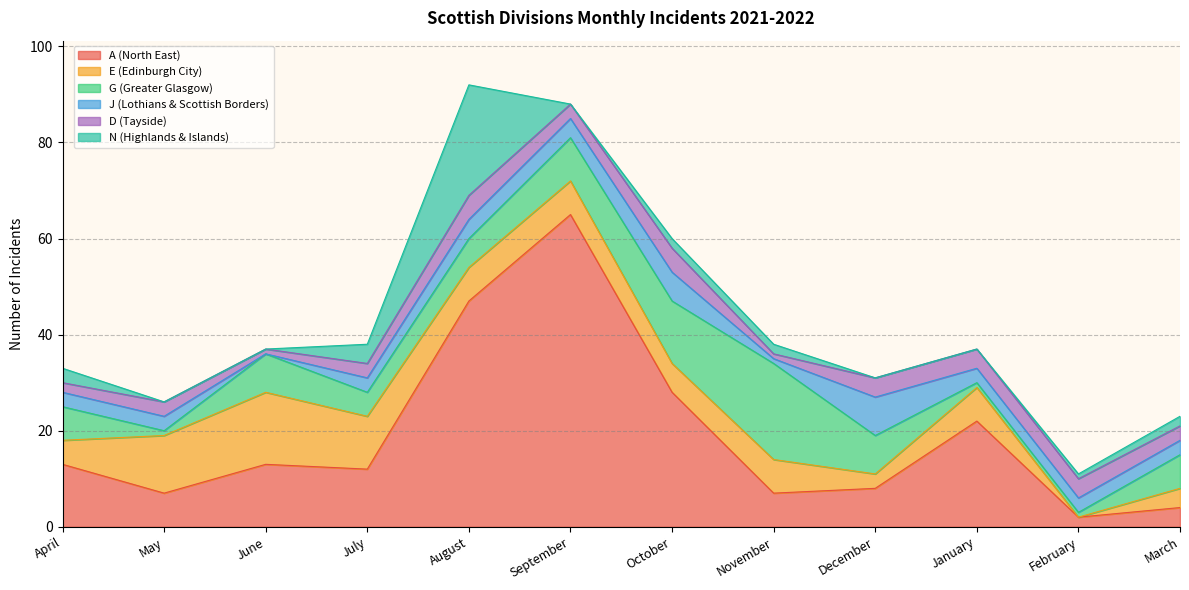

How many interior local valleys does the J (Lothians & Scottish Borders) series have?

2